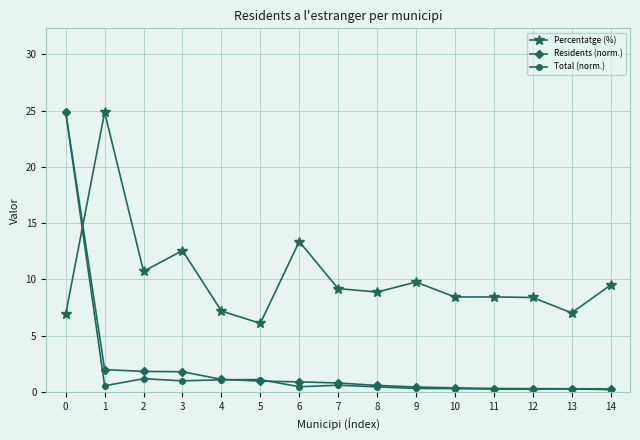

How many intersections are there between Total (norm.) and Percentatge (%)?

1